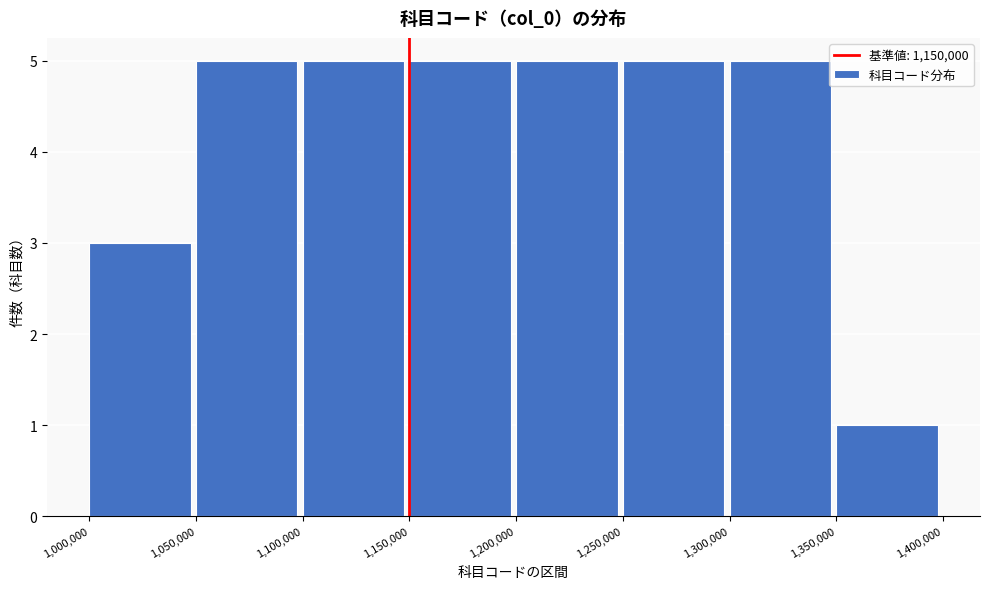

Reading left to right, transcribe this chart: for each bar, give the range it covers on the x-axis and its height. The values are not printed on the chart, so give them approximately, as read against the axis.

1,000,000 to 1,050,000: 3
1,050,000 to 1,100,000: 5
1,100,000 to 1,150,000: 5
1,150,000 to 1,200,000: 5
1,200,000 to 1,250,000: 5
1,250,000 to 1,300,000: 5
1,300,000 to 1,350,000: 5
1,350,000 to 1,400,000: 1